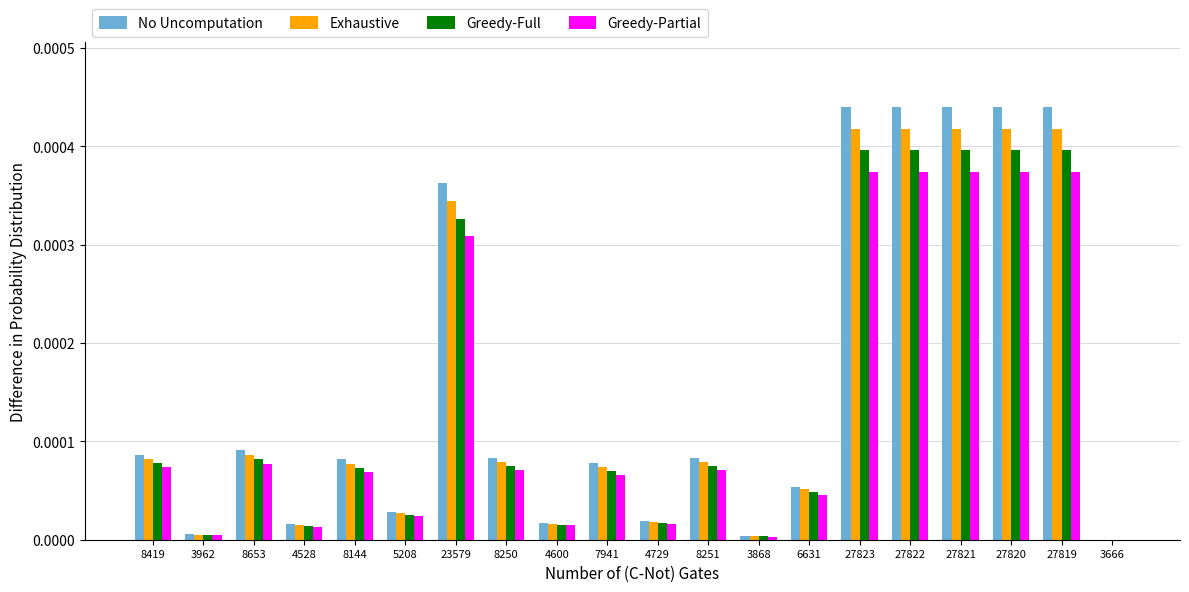

Which series changed the most between 6631 and 27823?

No Uncomputation